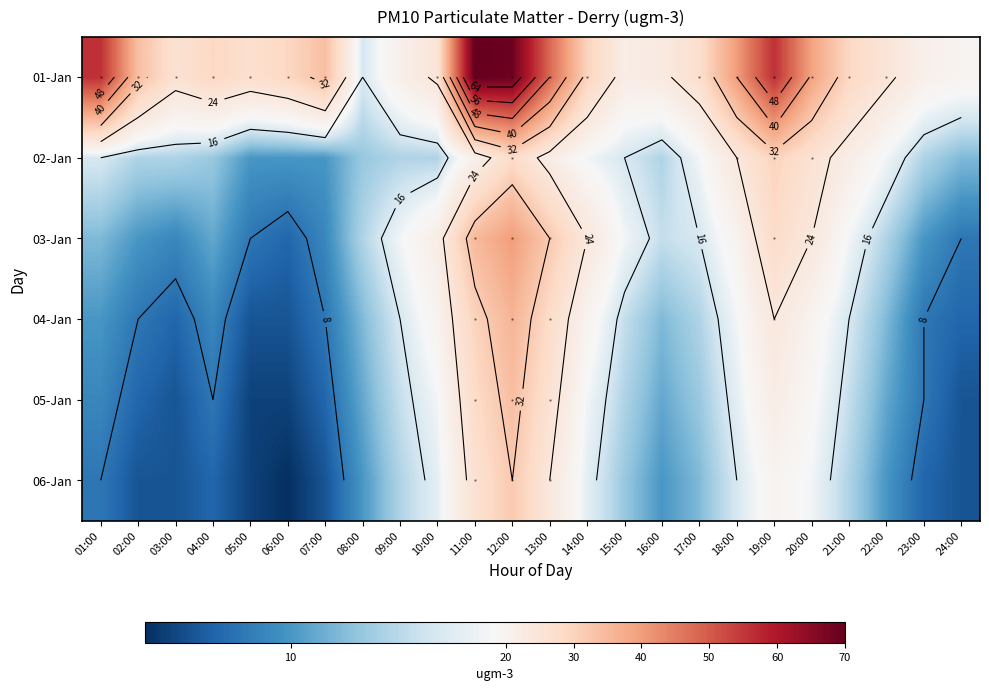

True or false: 01-Jan has a value of 70 at 11:00.

True